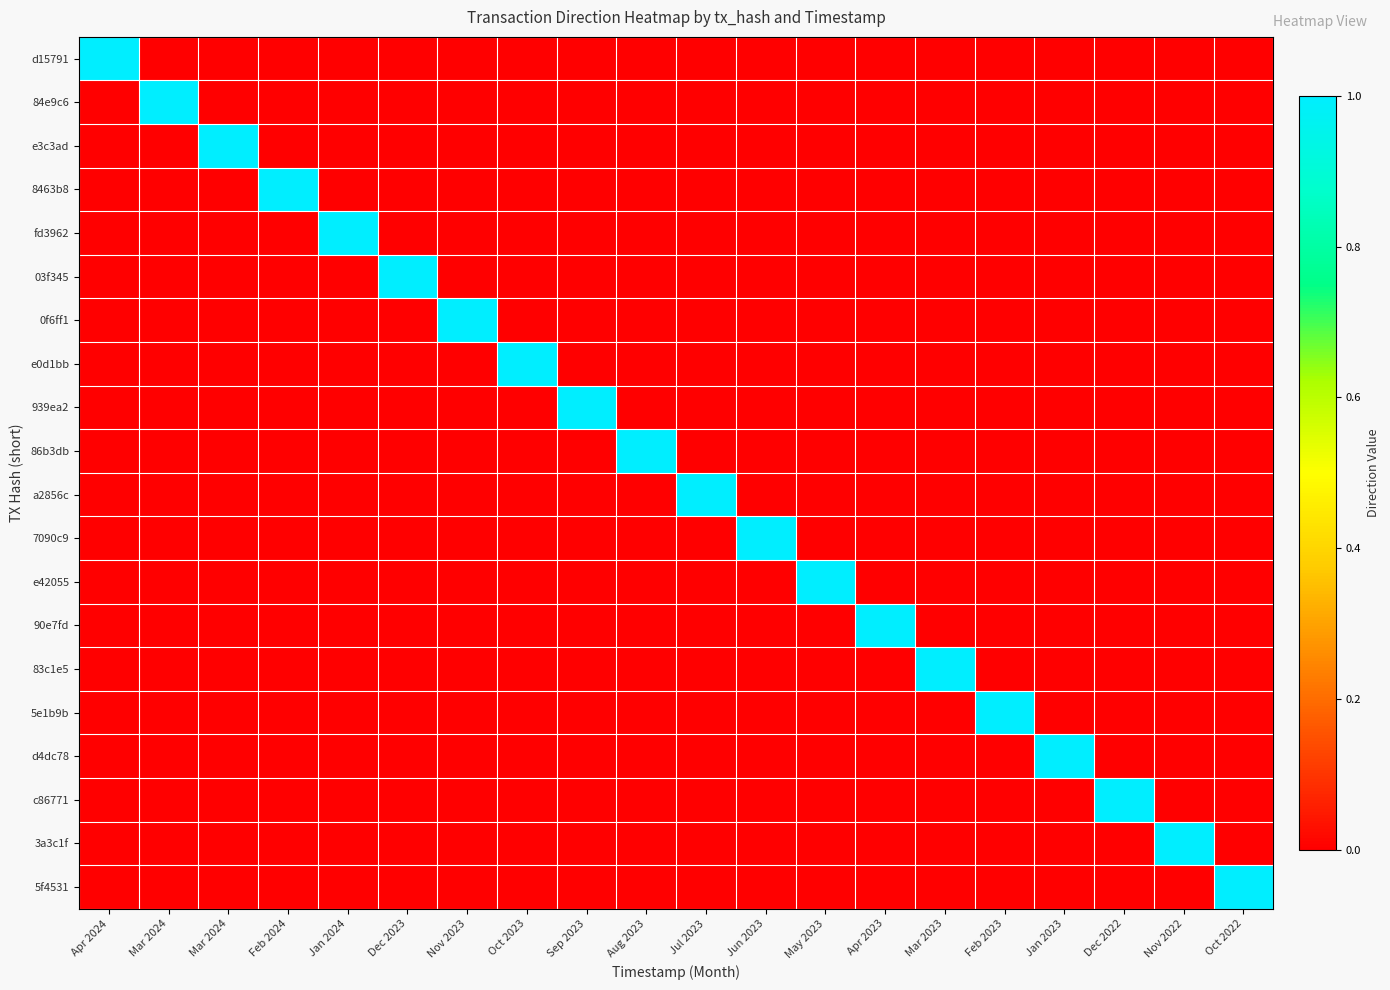

What is the total value across all series at Jan 2023?

1